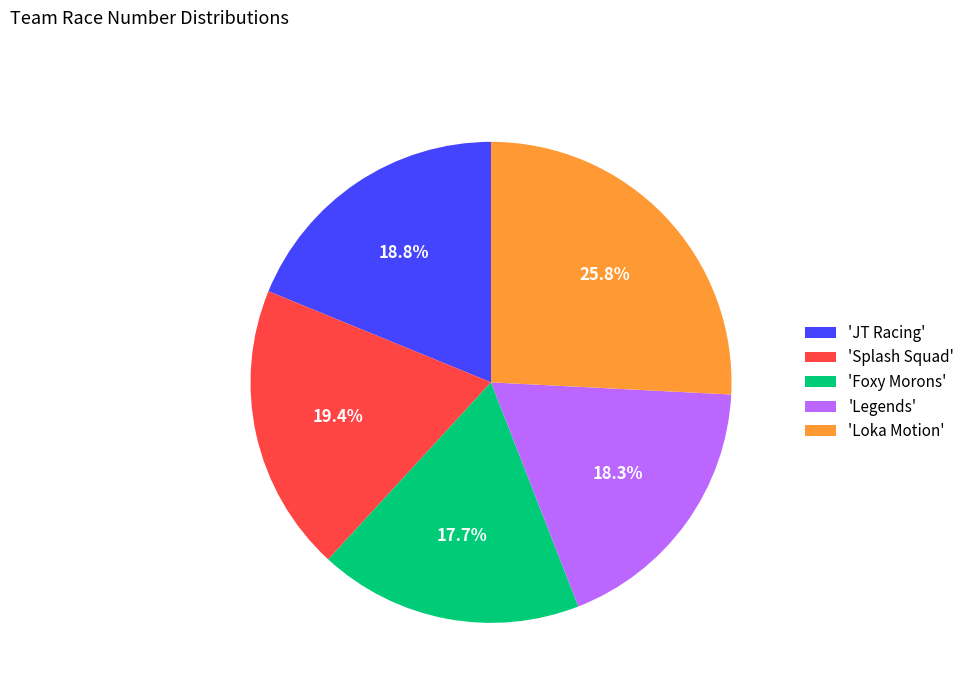

Does any single category account for the majority?

No